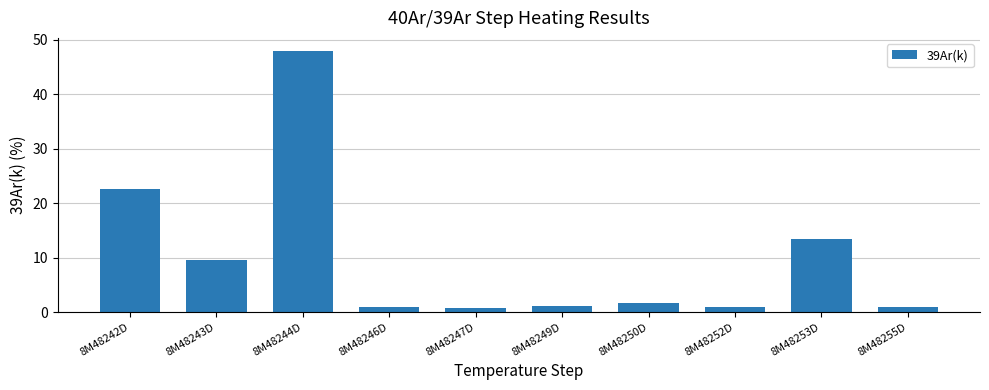

Count the number of data series in this chart.

1